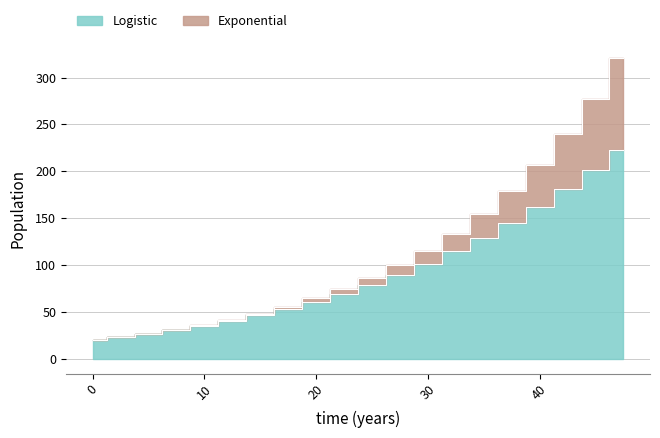

Where does the Exponential series first go above 86?

25